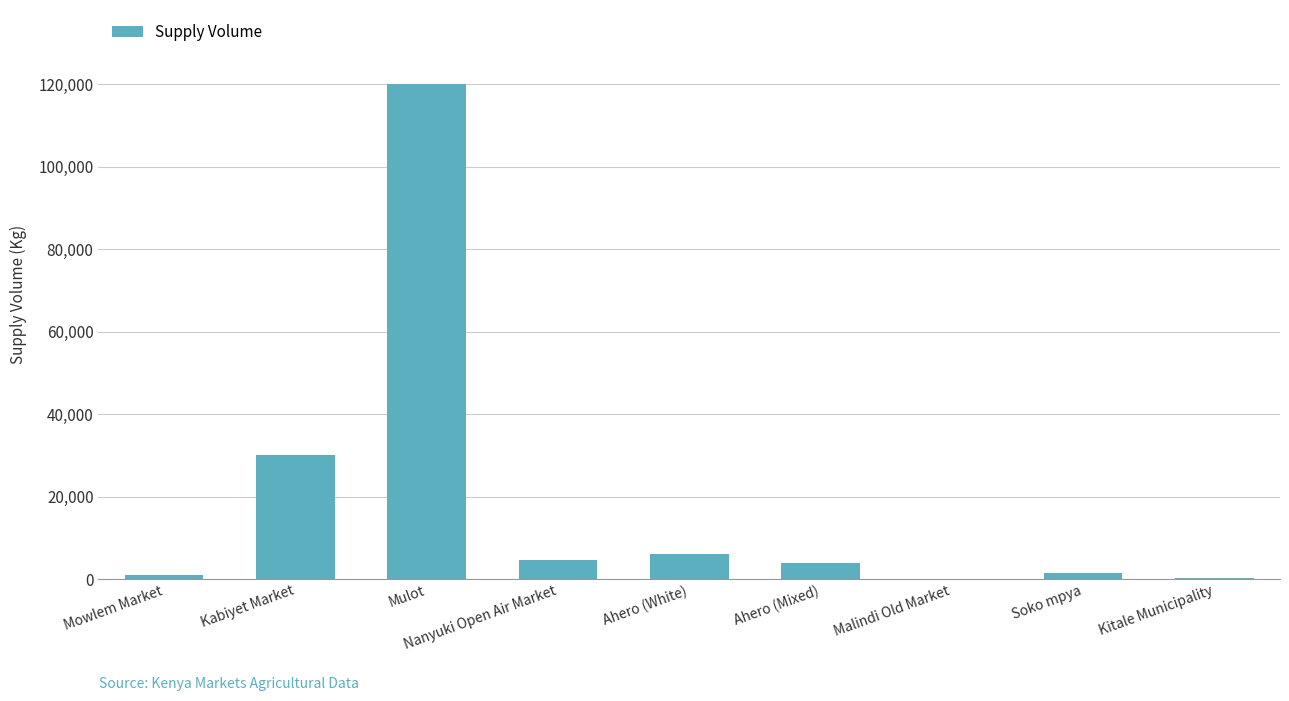

What is the greatest value displayed?

120000